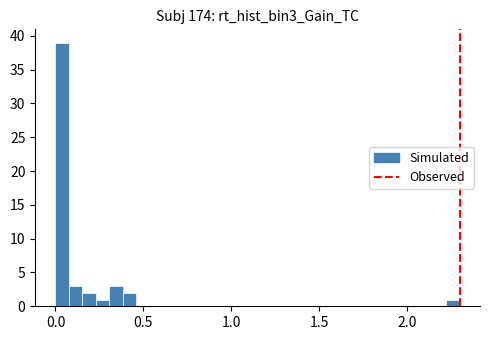

Read against the x-axis, roughly where is the centre of the tallest bar?

0.05